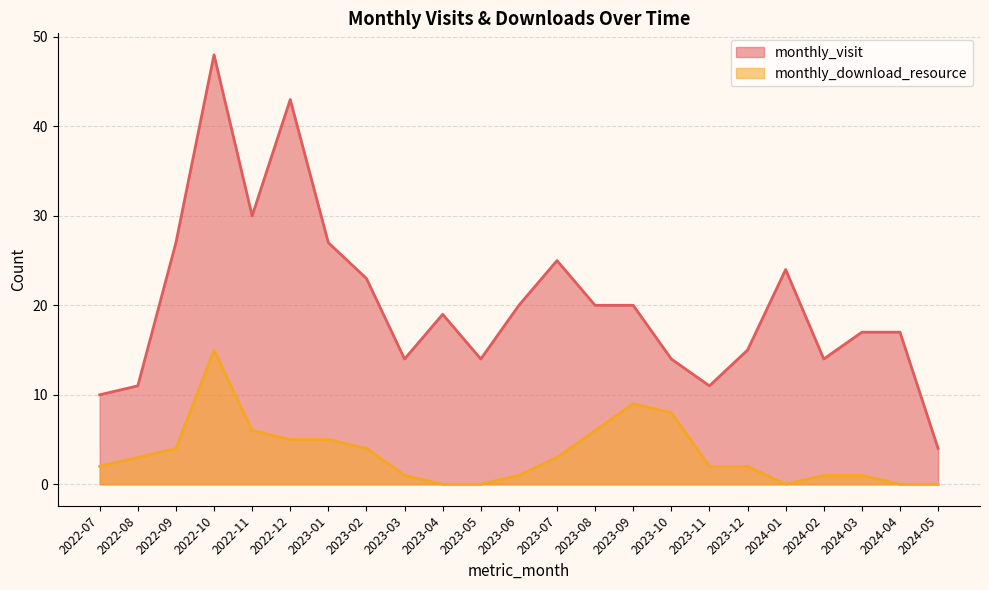

What is the sum of the monthly_visit values at 2023-04 and 2024-04?

36